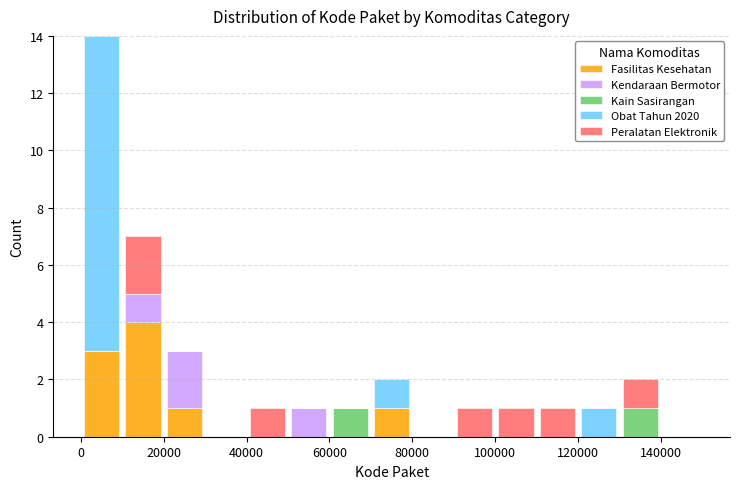

What is the total height of the stacked bar covering 50000 to 60000 on the x-axis? The values are not printed on the chart, so give them approximately, as read against the axis.

1